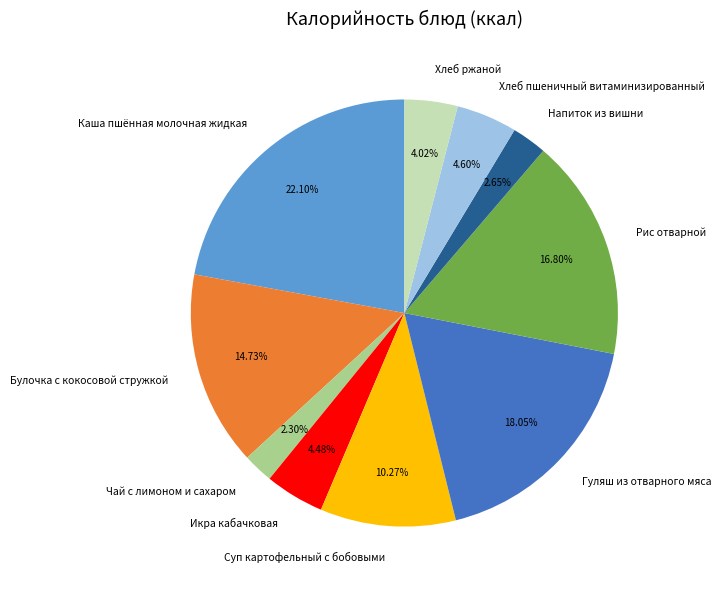

What percentage is the Булочка с кокосовой стружкой slice, to the nearest percent?

15%